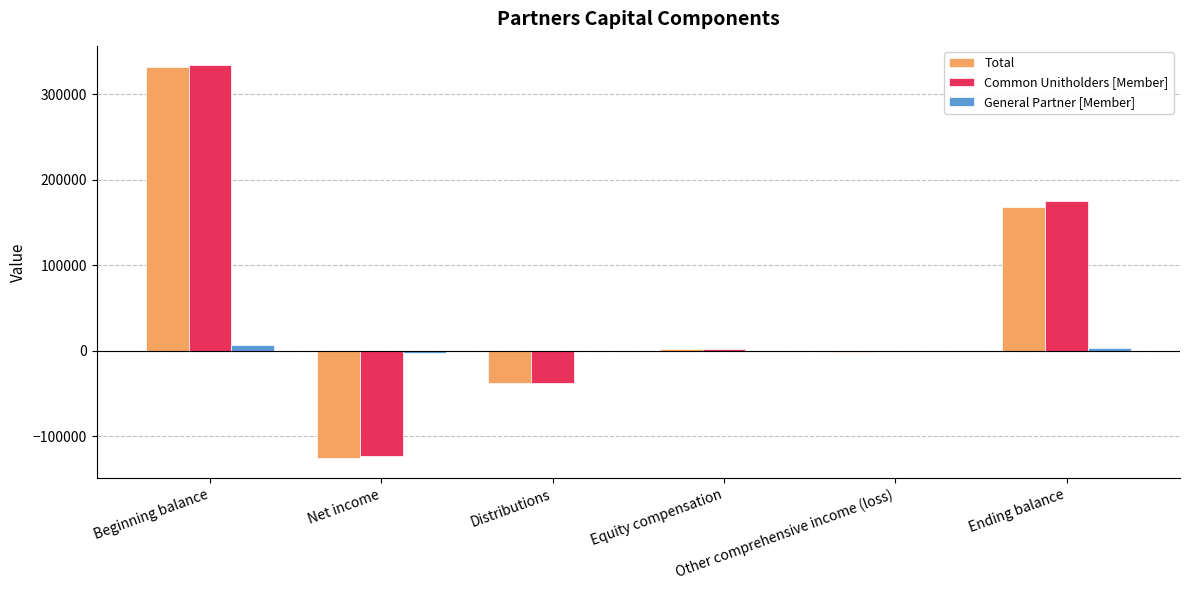

Which series has the largest range (max minus min)?

Total